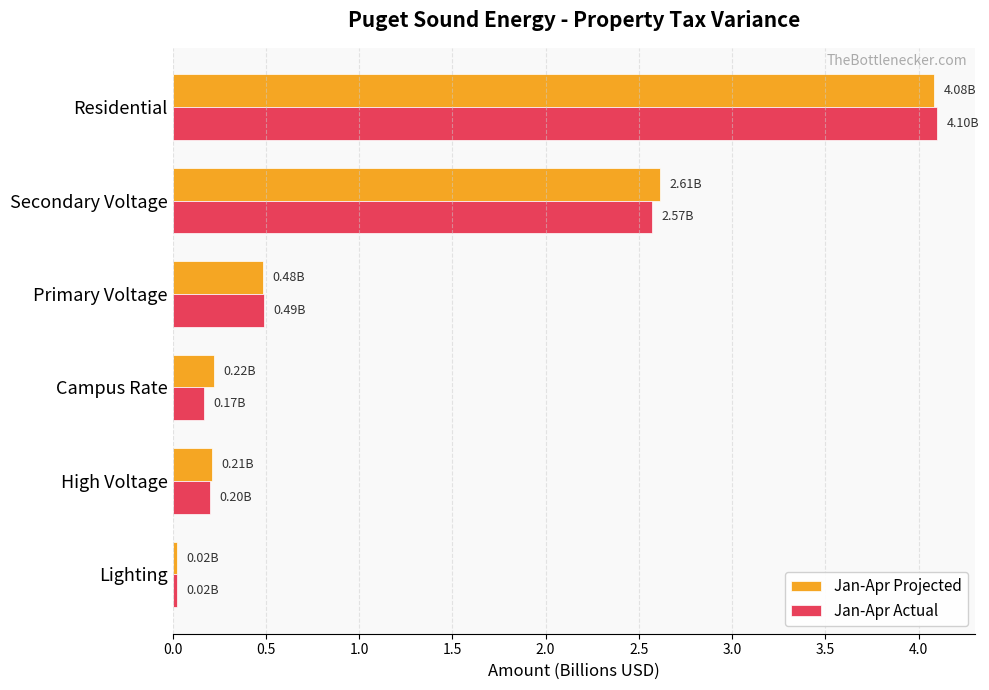

At which category is the sum across all series the highest?

Residential